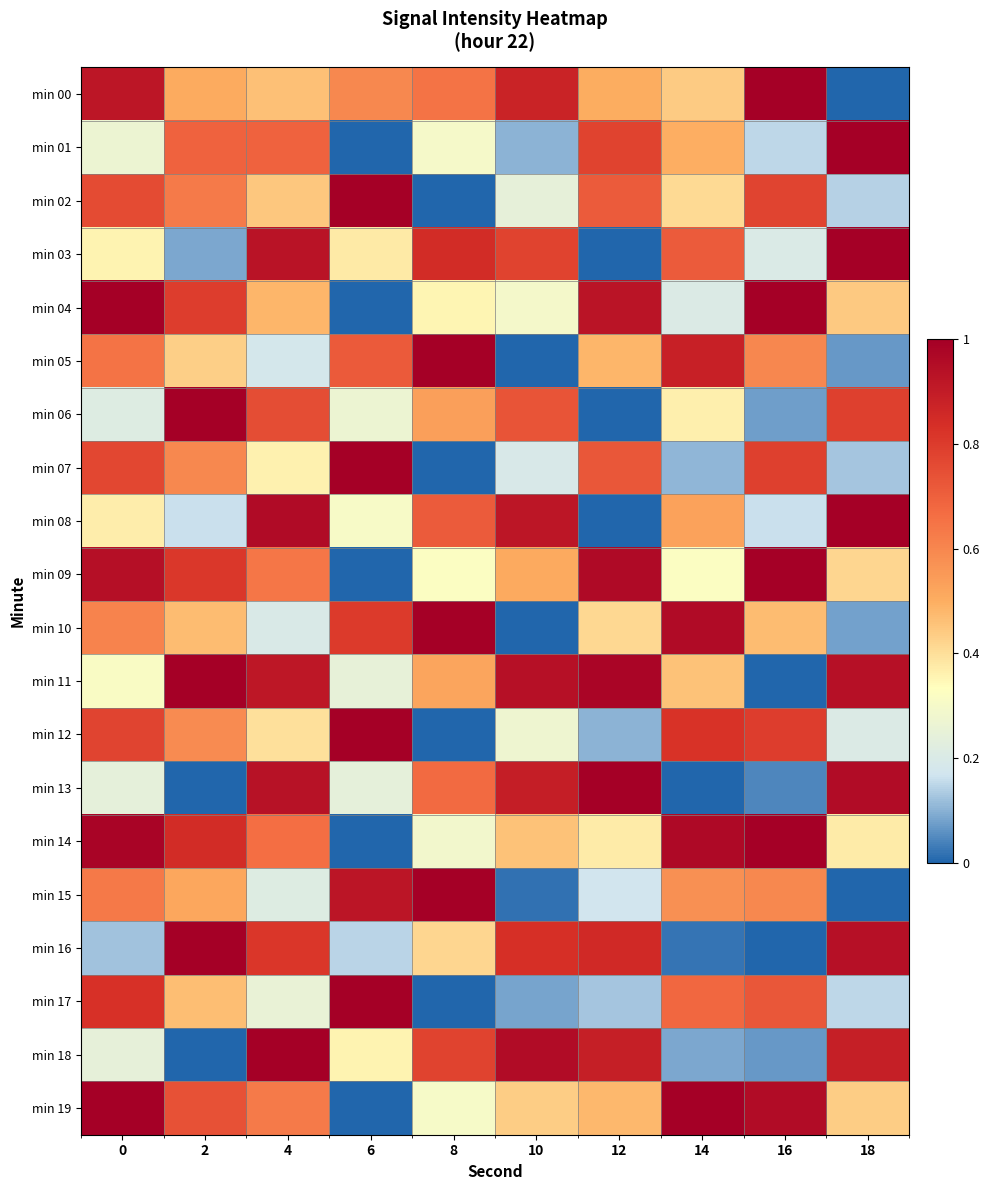

What is the spread (max minus min) of values at 8?

1.0